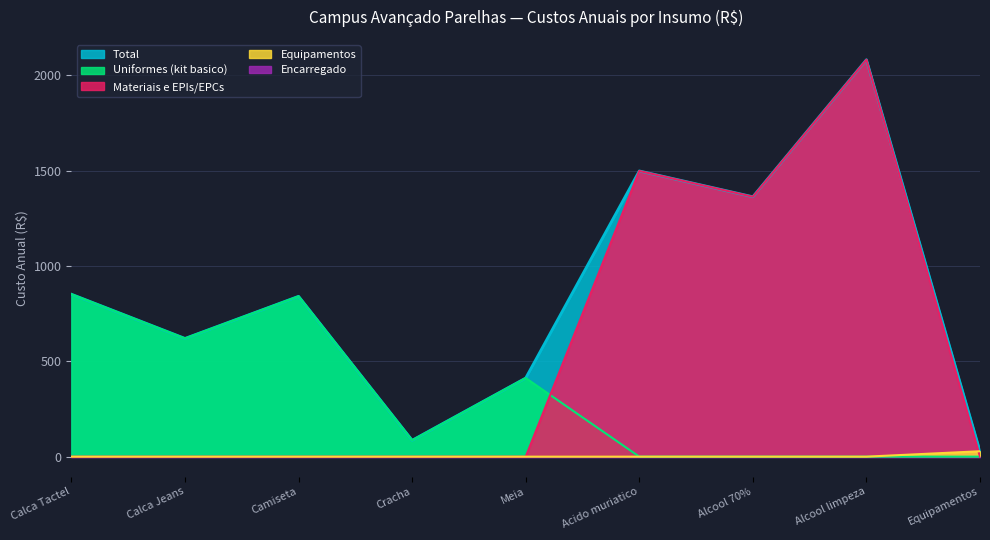

True or false: Serv. limpeza and Uniformes (kit básico) intersect in this chart.

False